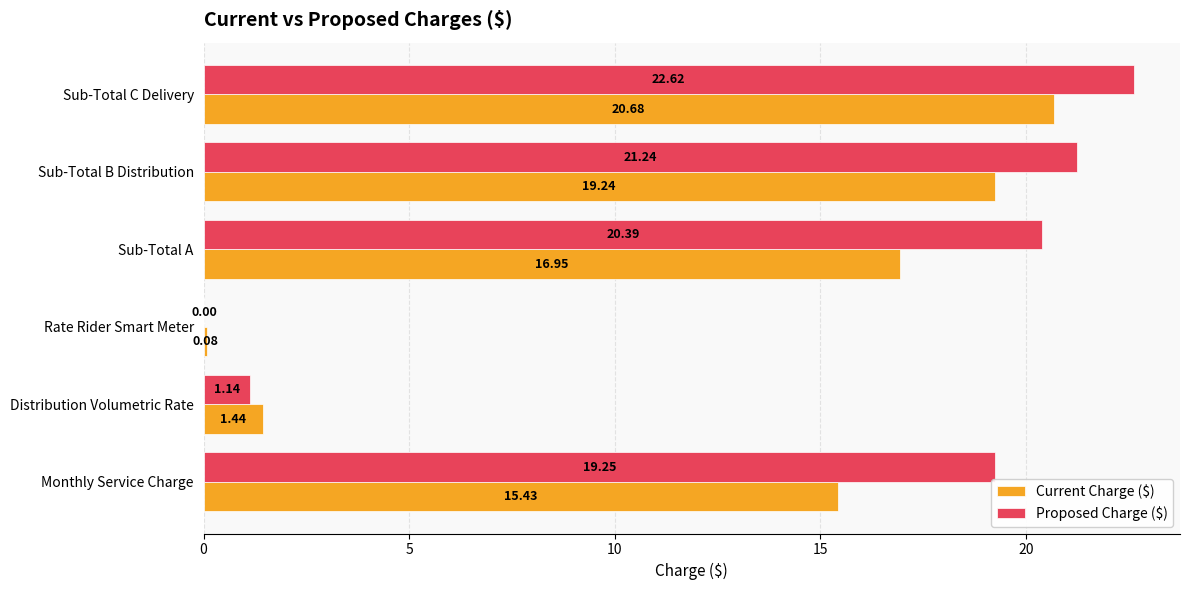

Which series changed the most between Distribution Volumetric Rate and Sub-Total C Delivery?

Proposed Charge ($)